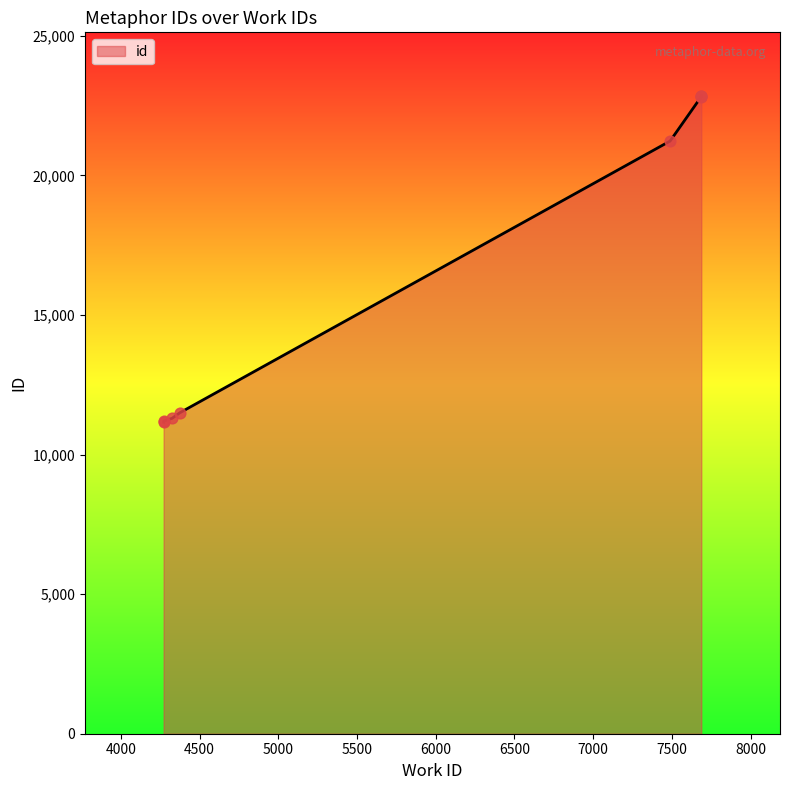

Which has a higher value, 4272 or 7489?

7489